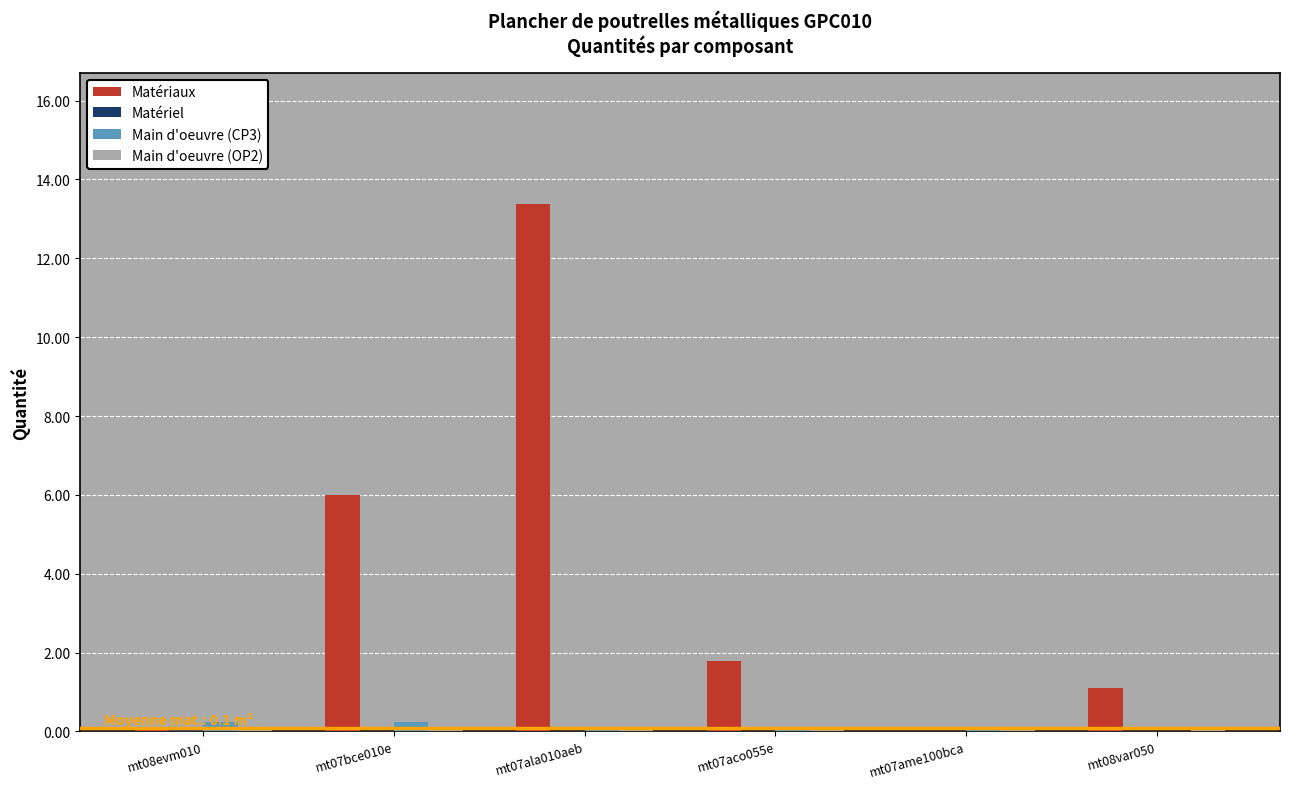

How many series are shown in this chart?

4